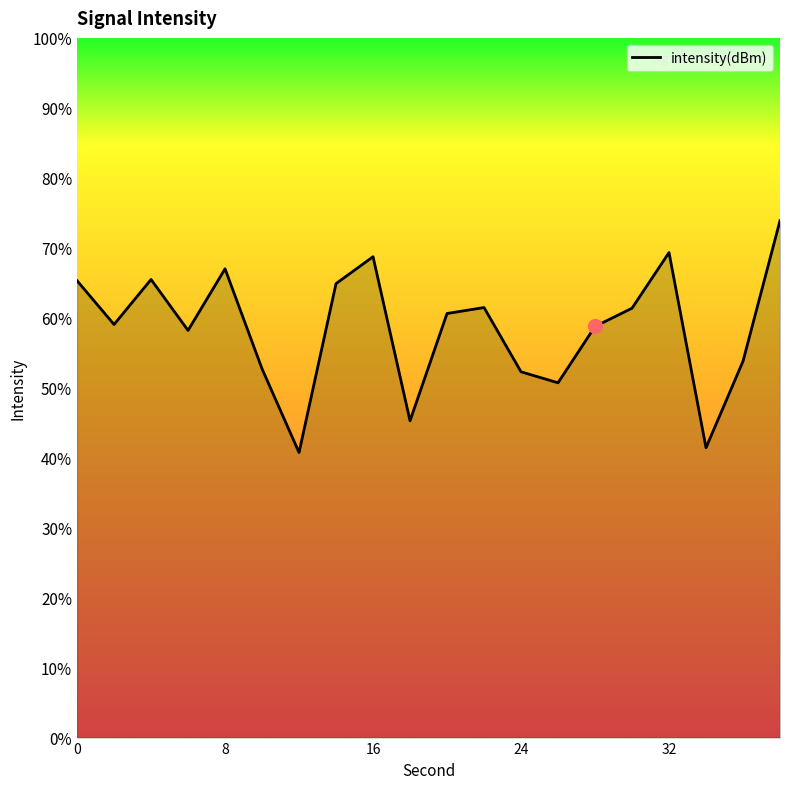

How many lines are shown in the chart?

1